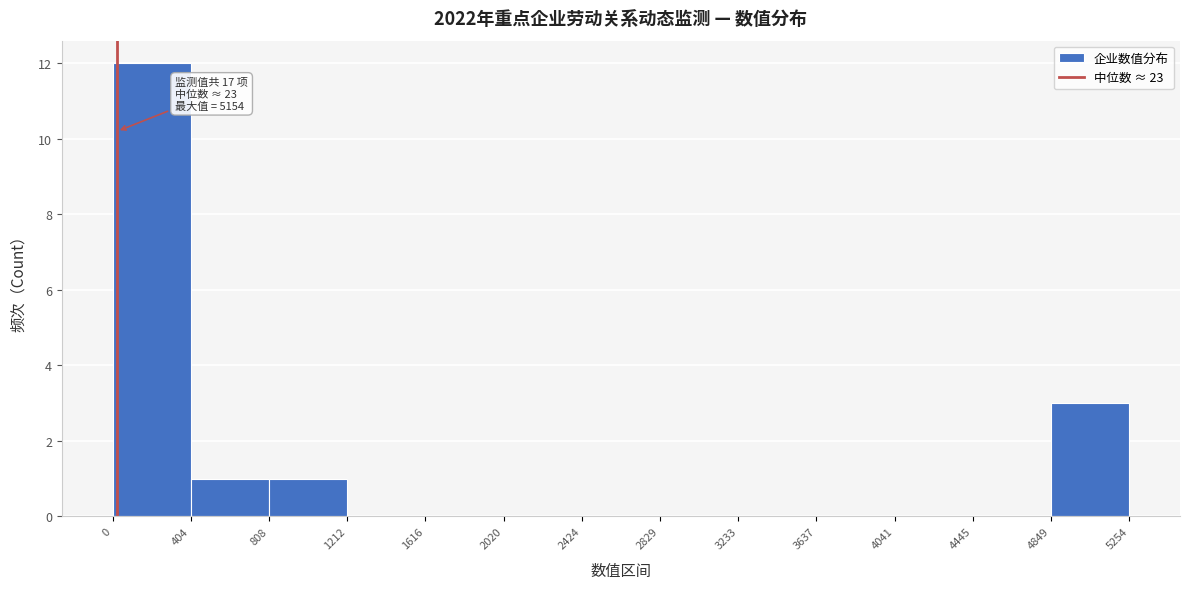

Which range on the x-axis has the tallest bar?

0 to 404